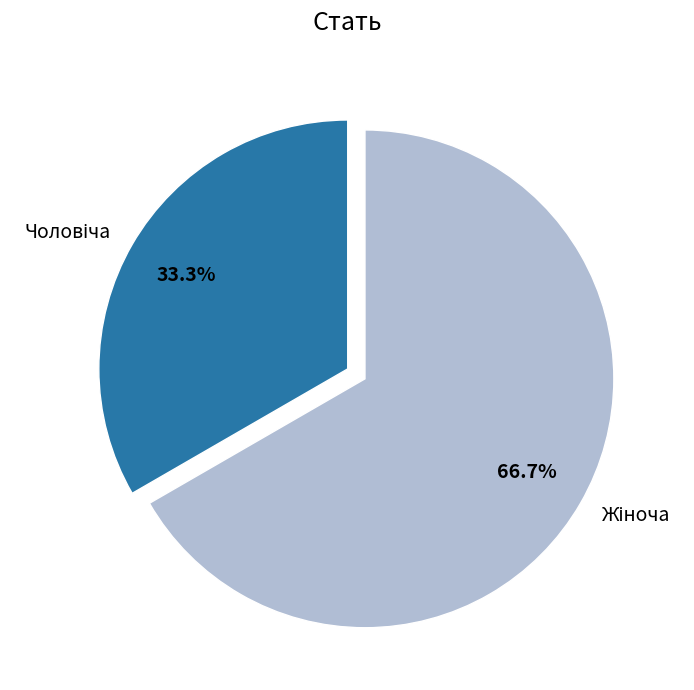

Is there a majority slice in this chart?

Yes